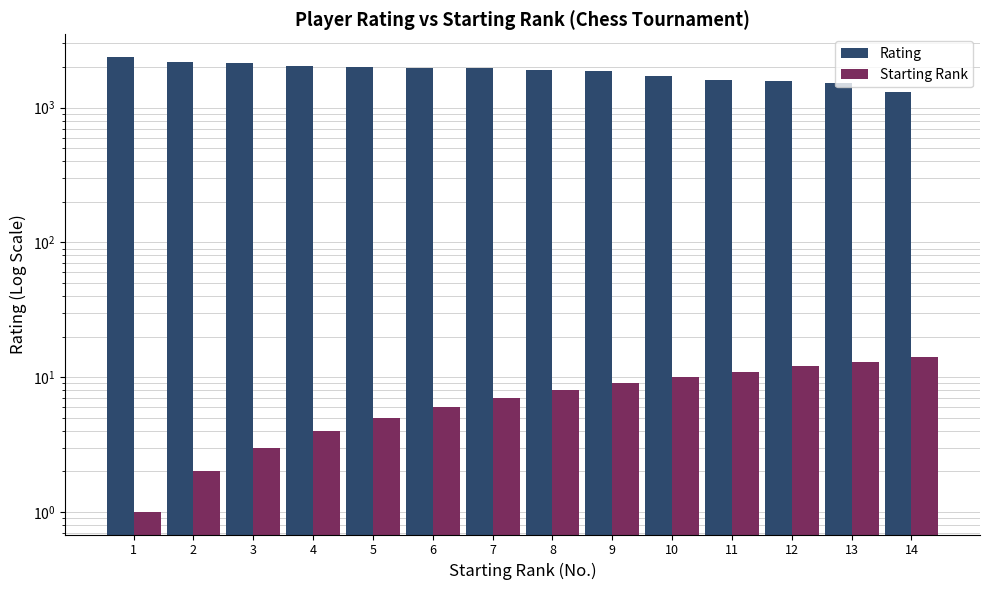

Is the value of Rating at 14 greater than the value of Starting Rank at 8?

Yes